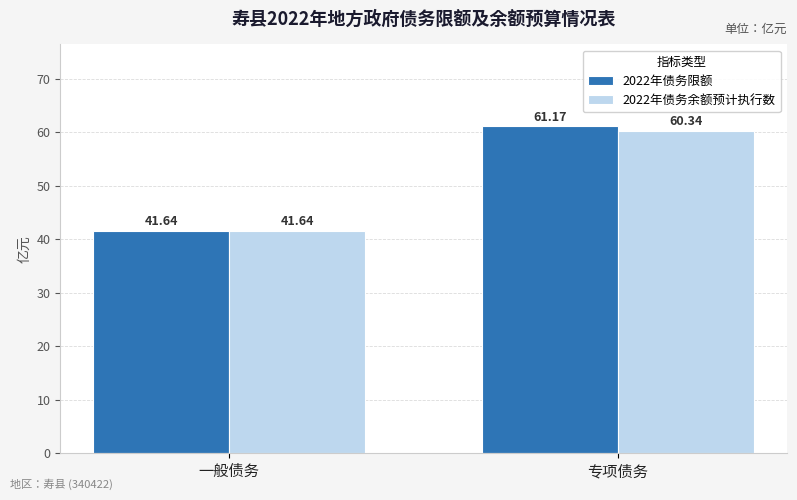

List the labels in order of 2022年债务余额预计执行数 value, smallest first.

一般债务, 专项债务